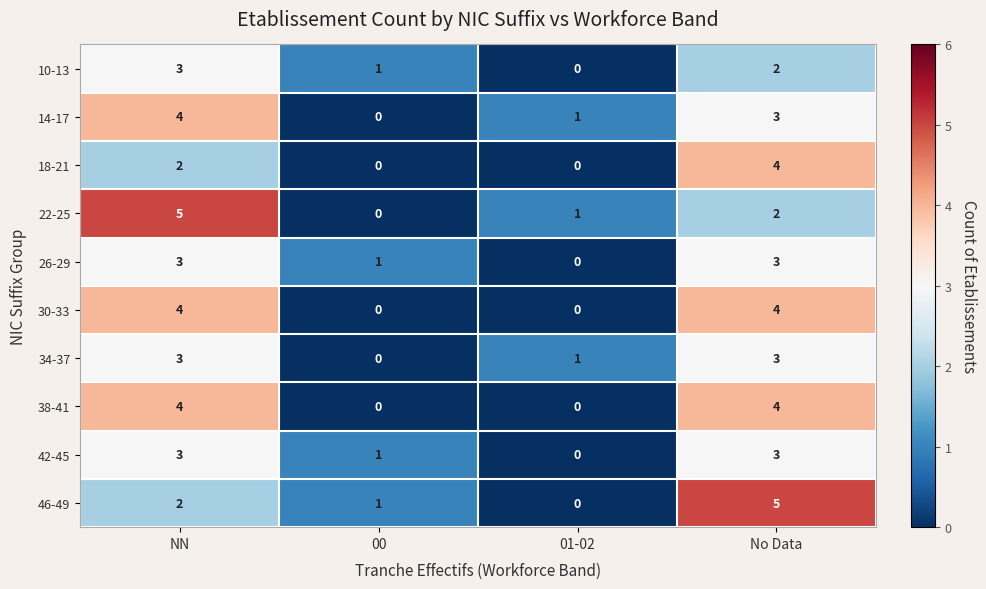

Between 01-02 and No Data, which series saw the biggest shift?

46-49